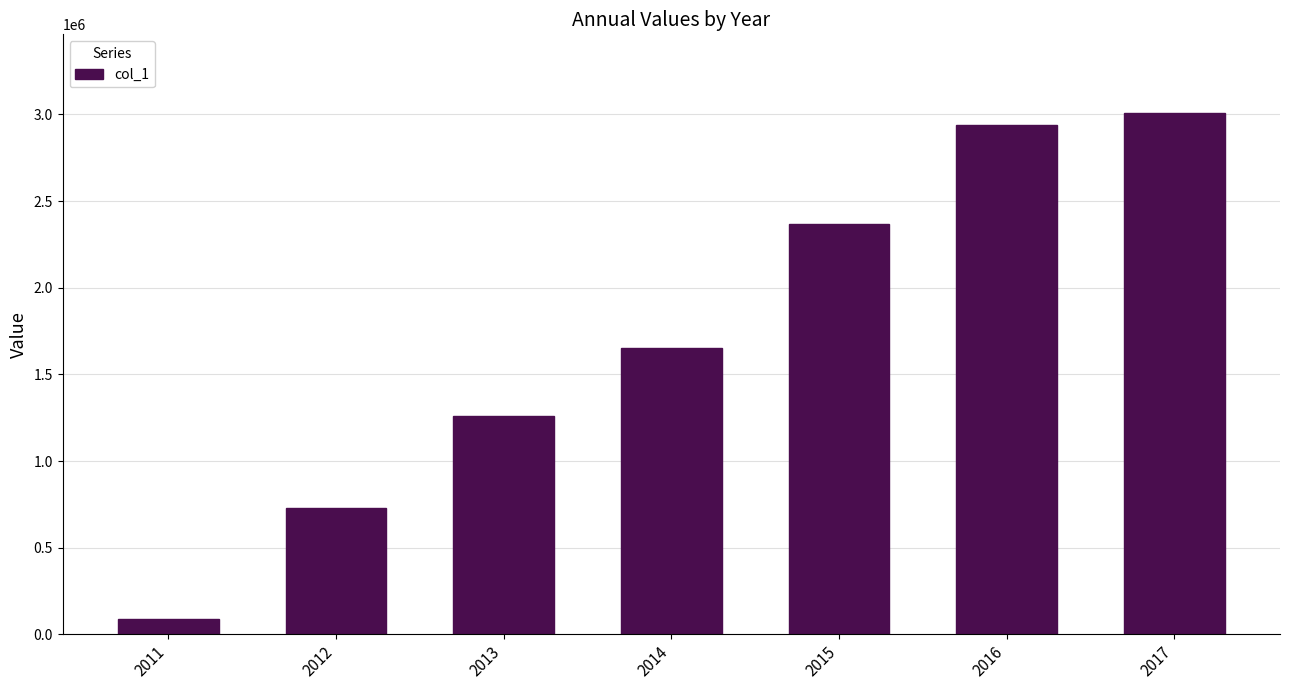

What is the approximate value at 2016, to the nearest 100?

2942100